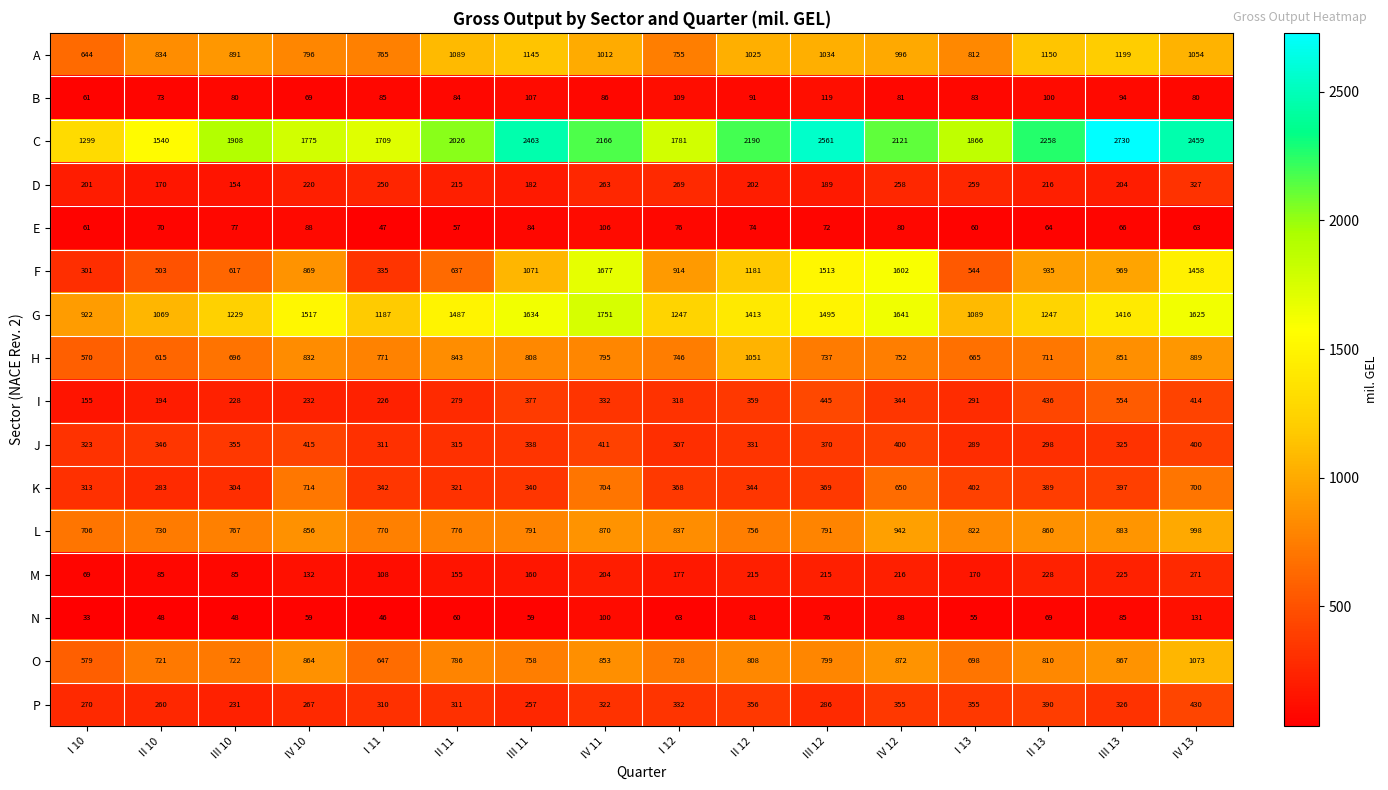

Which series has the largest total across all categories?

C